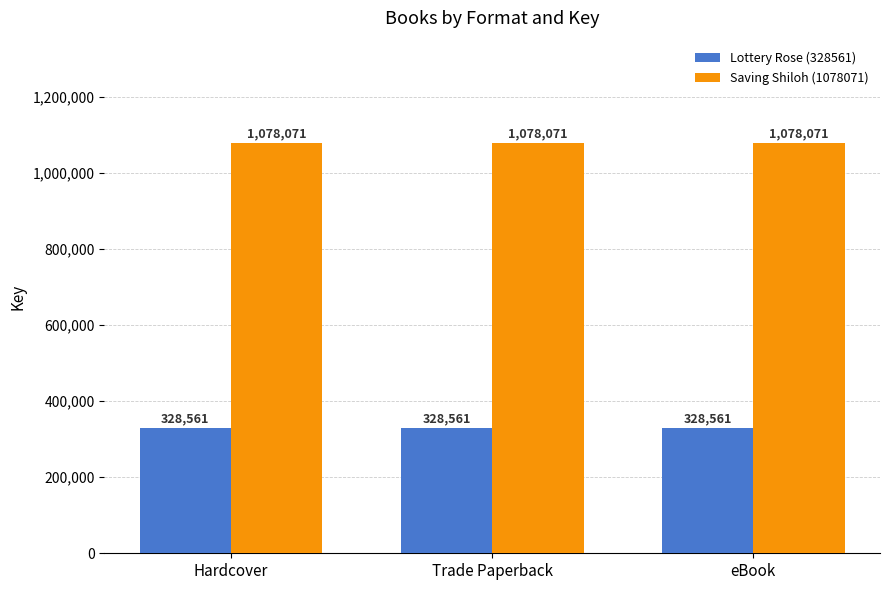

Rank the series by their average value, from highest to lowest.

Saving Shiloh (1078071), Lottery Rose (328561)